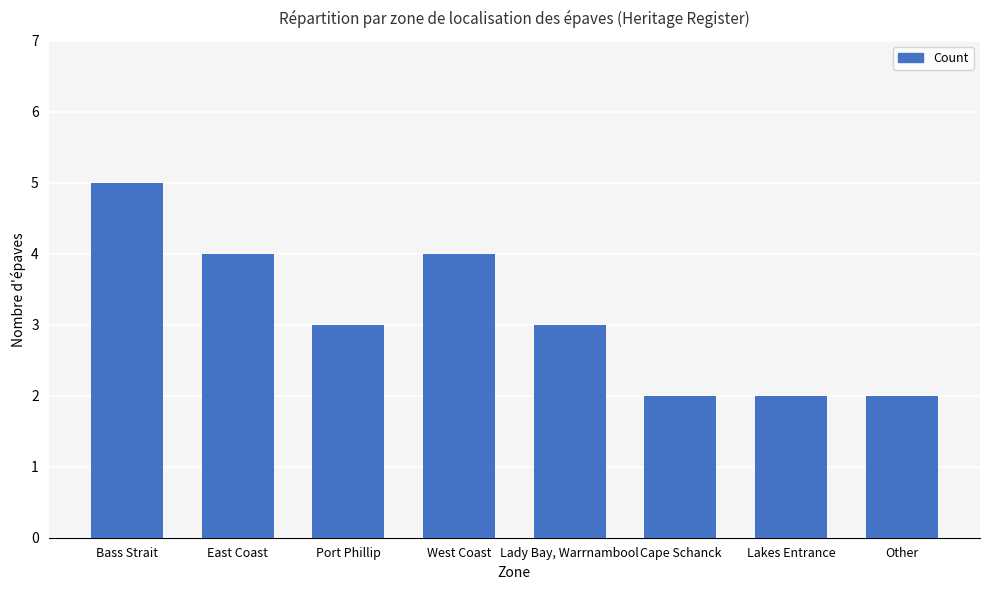

What is the sum of all values?

25